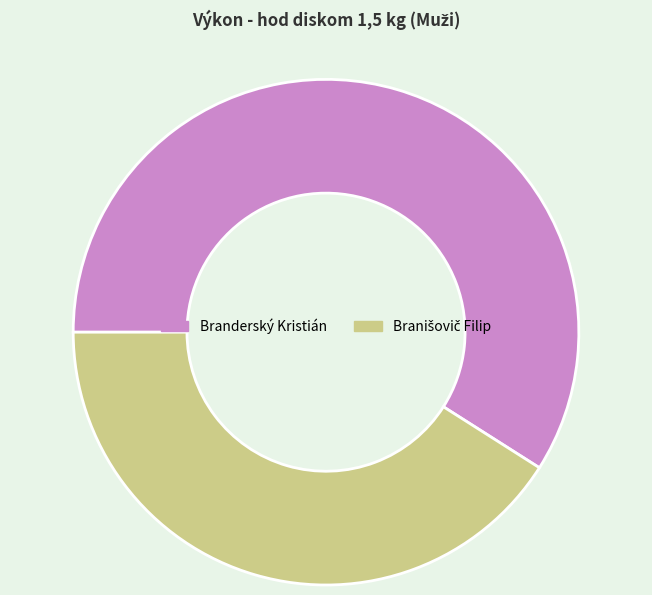

What is the majority slice?

Branderský Kristián